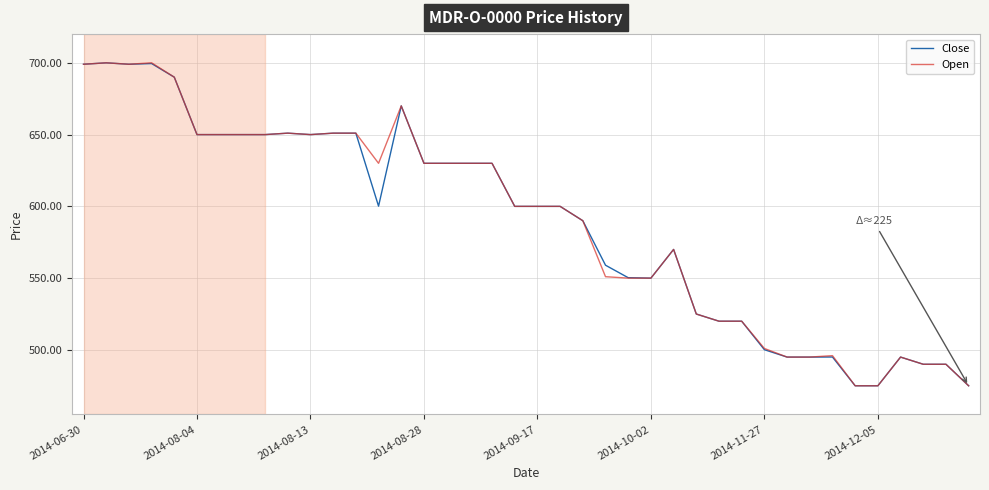

What is the minimum value shown in the chart?

475.0